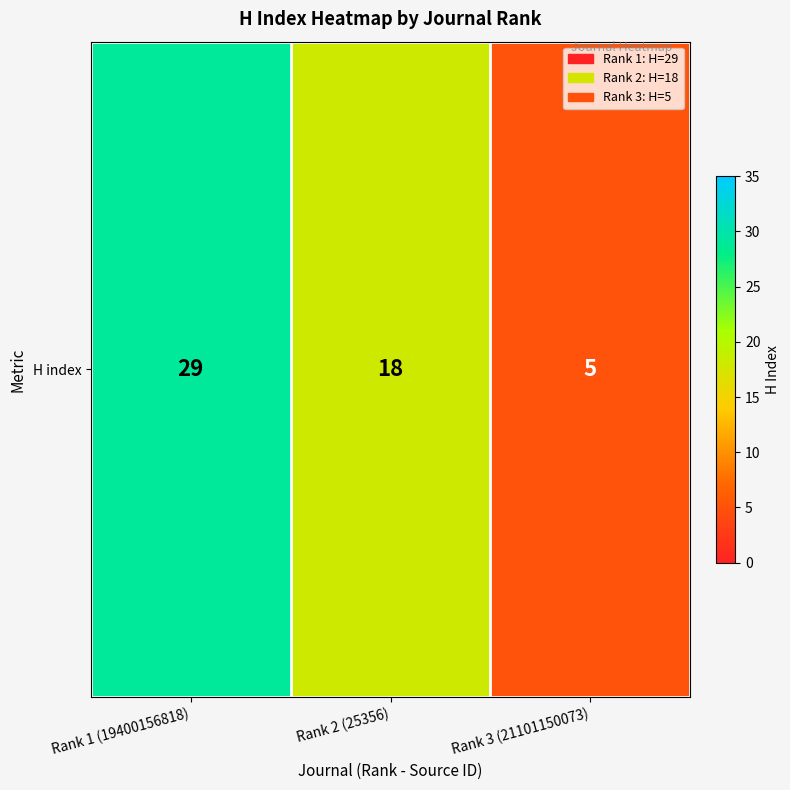

What is the smallest value displayed?

5